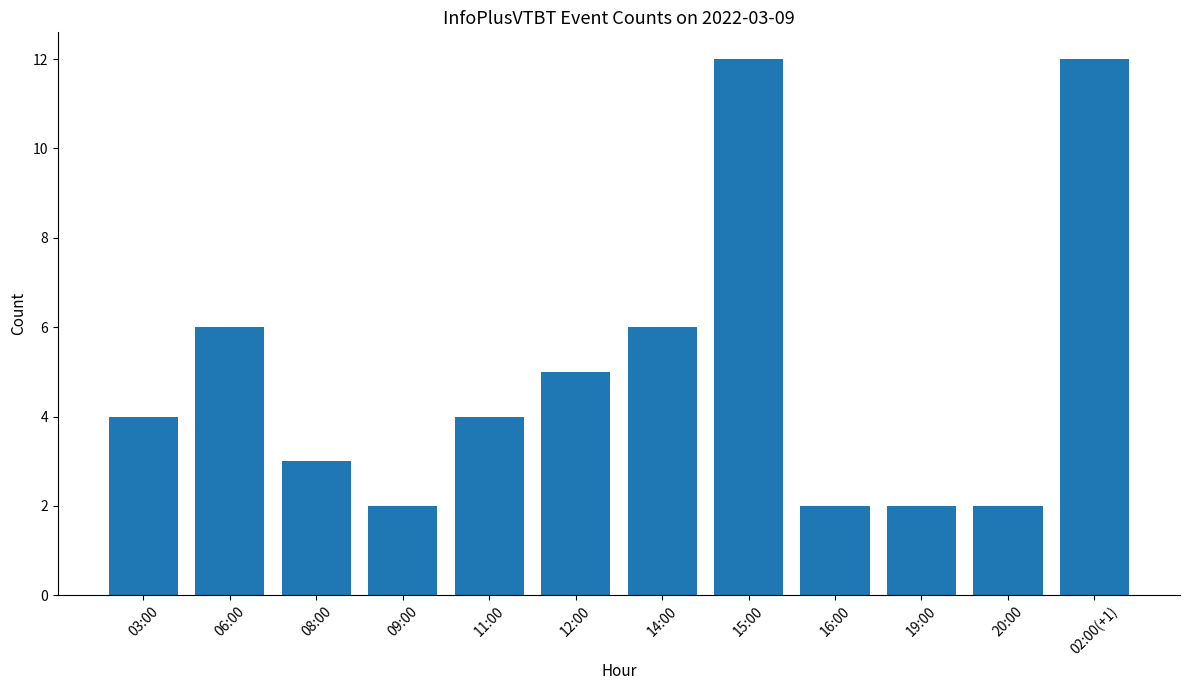

Read the value at 06:00.

6